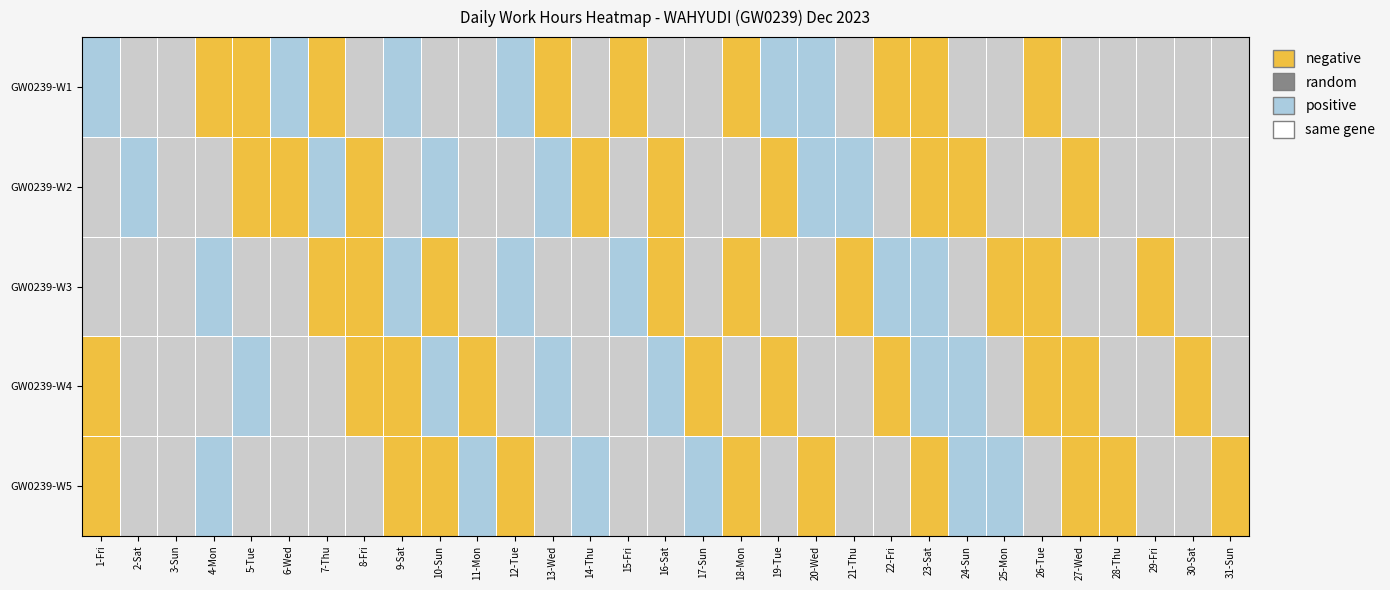

Between 29-Fri and 31-Sun, which is larger?

29-Fri